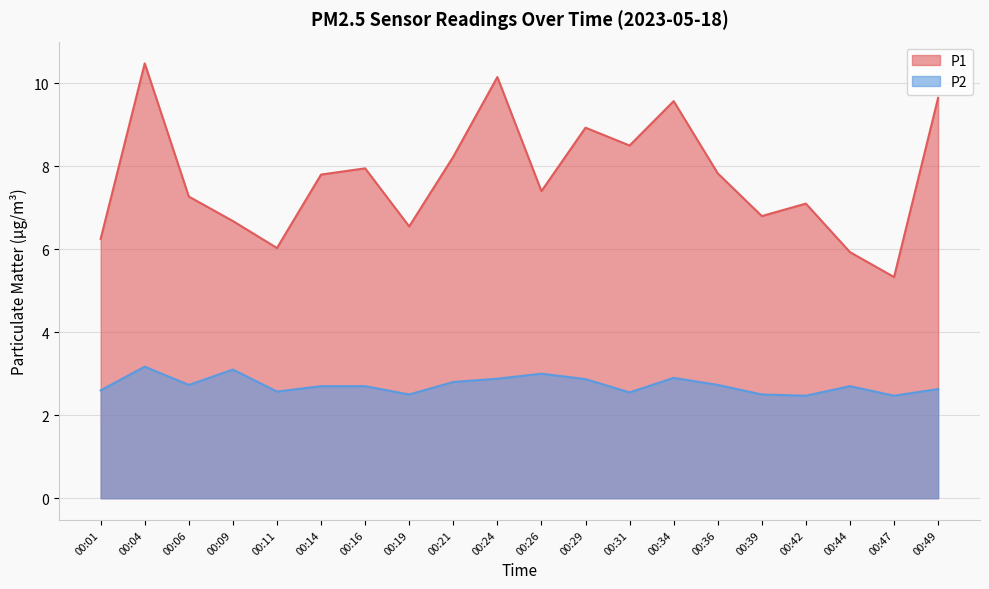

In P1, how many points are lower than both neighbors (excluding endpoints)?

6